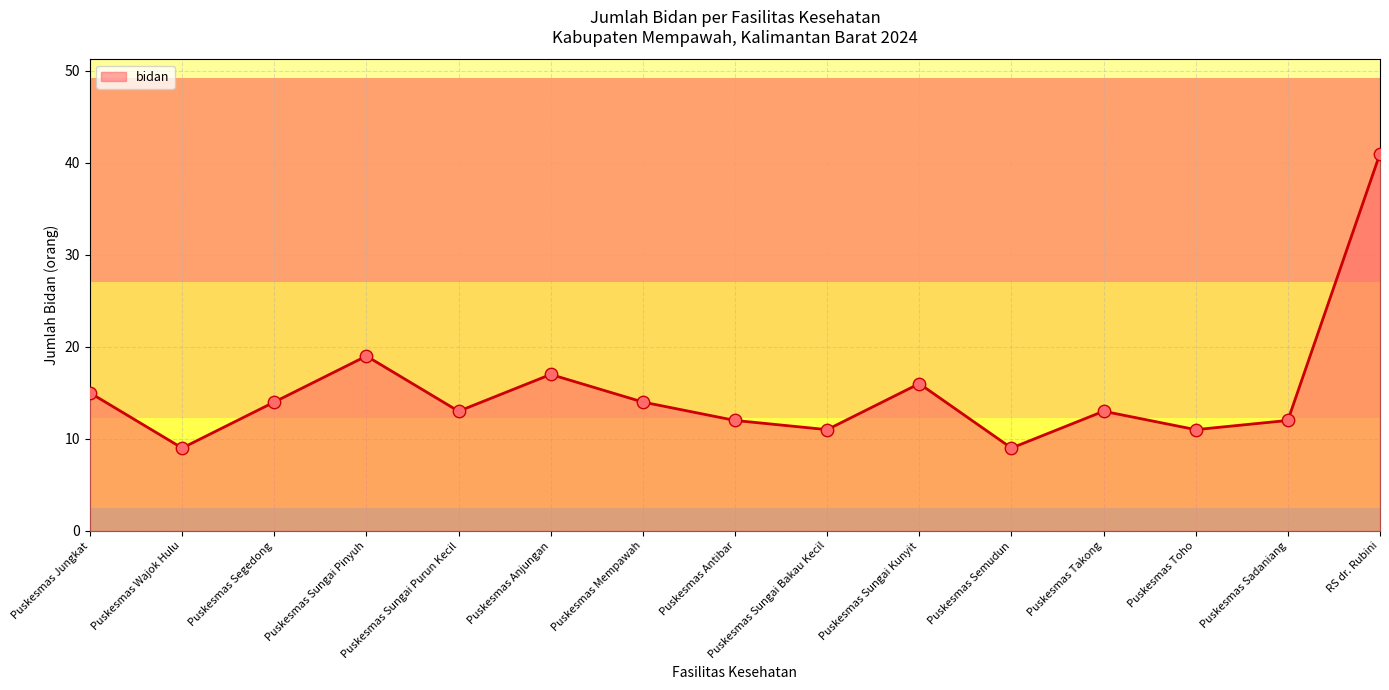

What is the change in value from Puskesmas Anjungan to Puskesmas Sungai Bakau Kecil?

-6